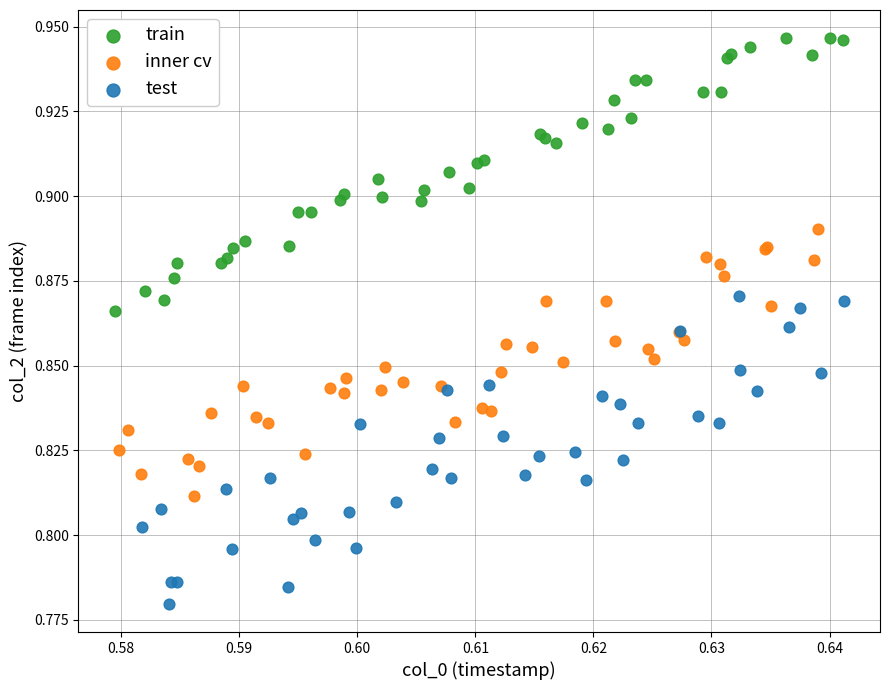

Which series has the widest spread of Y values?

test